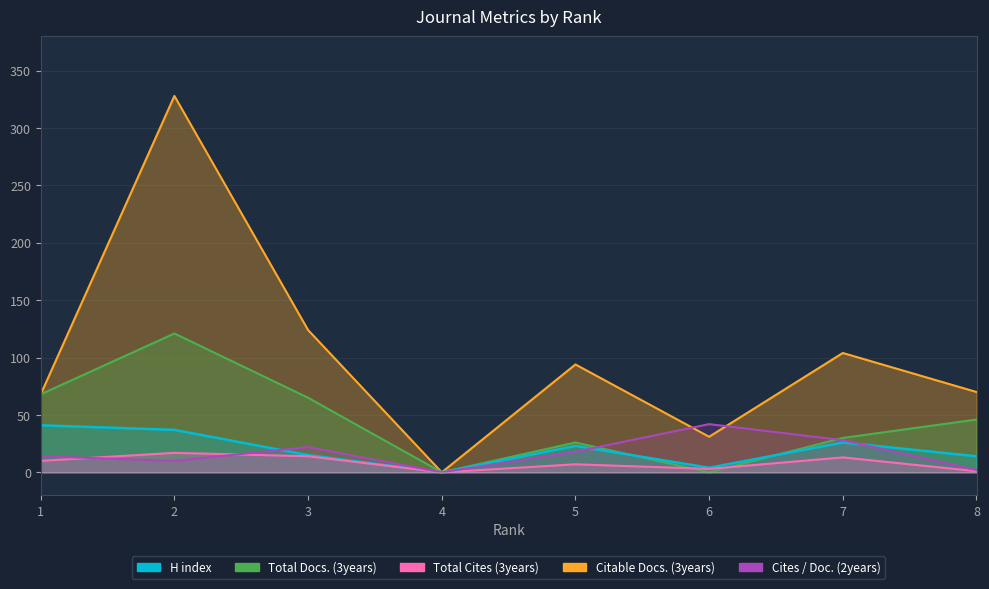

What is the difference between the maximum and minimum values in the Total Cites (3years) series?

17.0